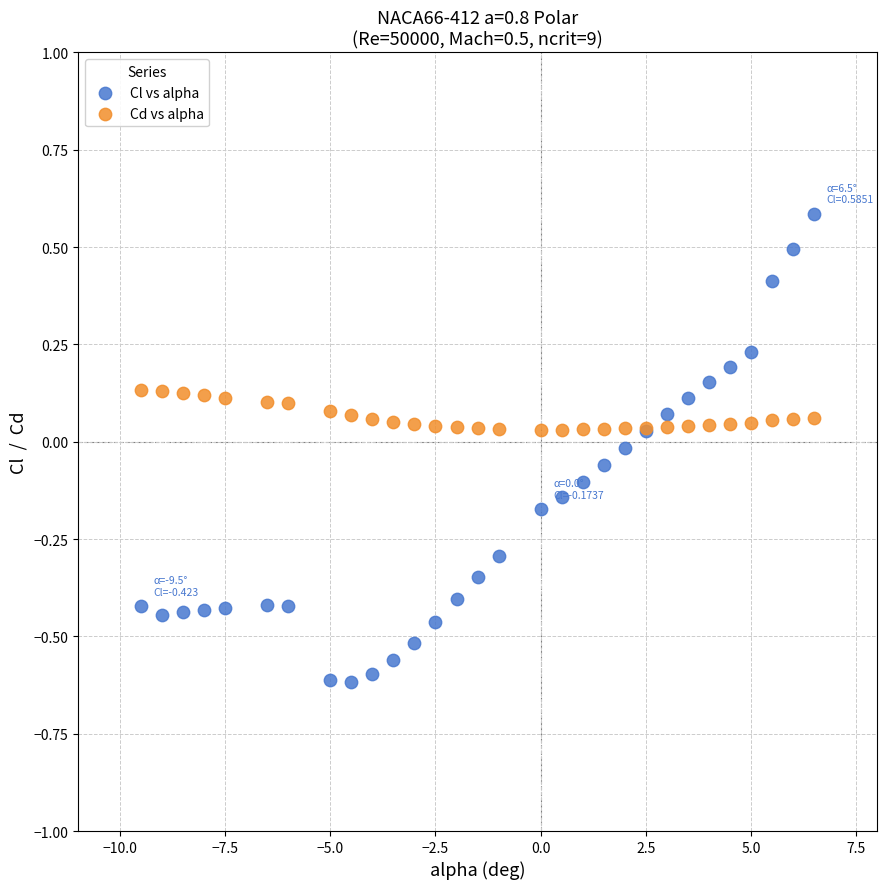

Which series has the widest spread of Y values?

Cl vs alpha